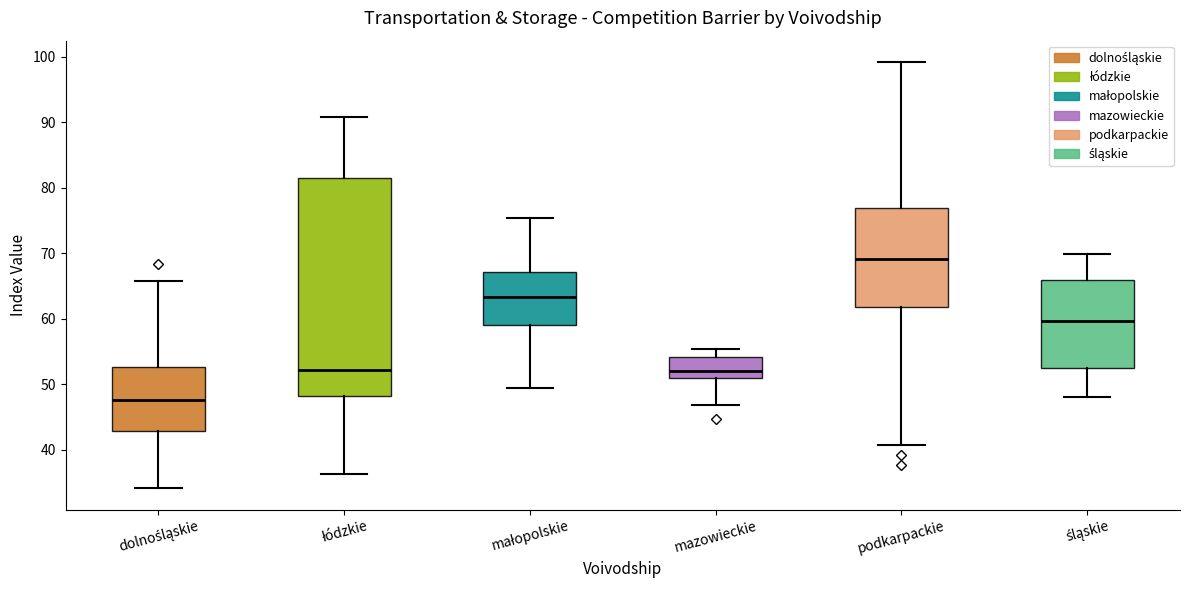

Where is the lower edge of the box for małopolskie on the y-axis? The values are not printed on the chart, so give them approximately, as read against the axis.

59